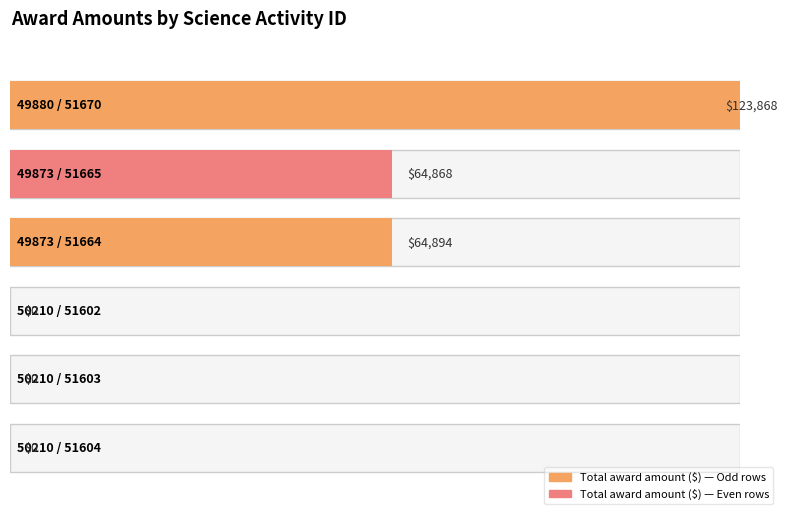

Which label corresponds to the largest value in the chart?

49880